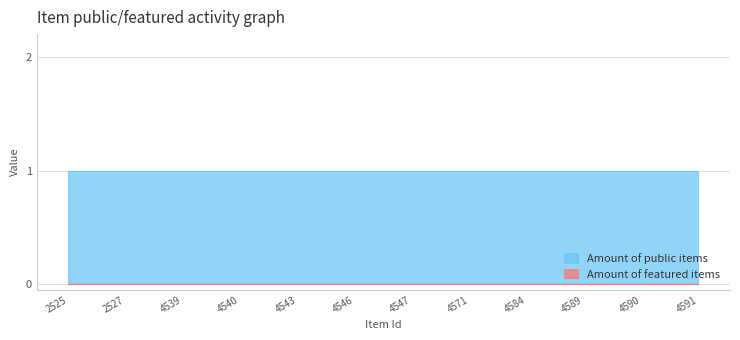

Which series has the largest total across all categories?

Amount of public items